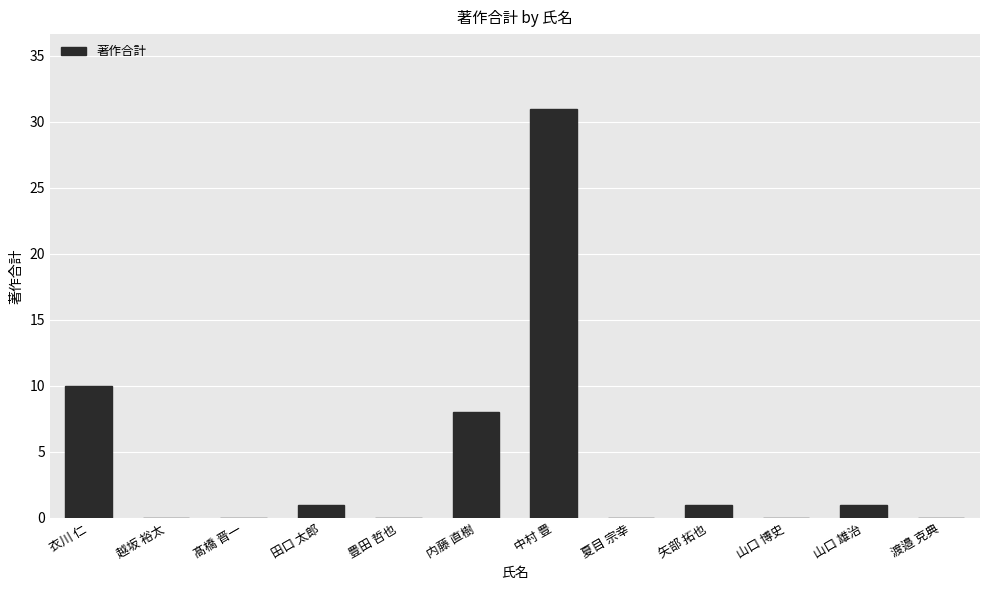

The chart shows a value of -14 at 越坂 裕太. True or false?

False